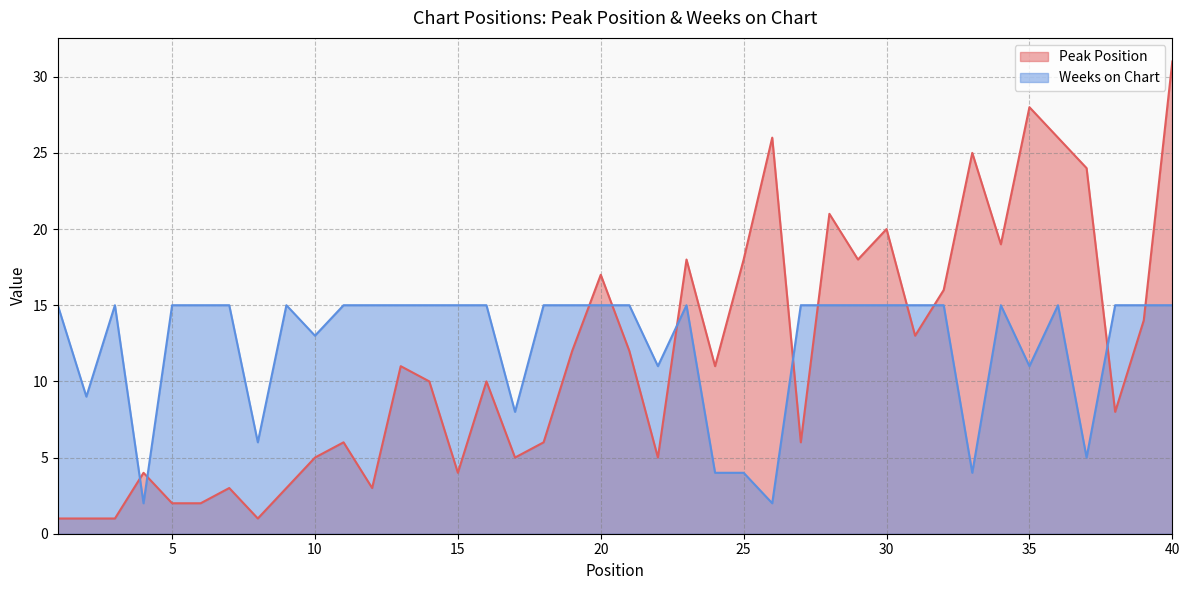

The Peak Position series shows 18 at 29. True or false?

True